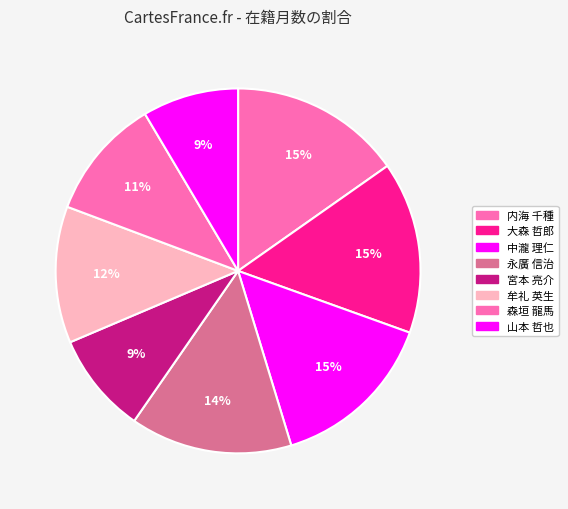

What portion of the pie excludes 牟礼 英生?

87.9%